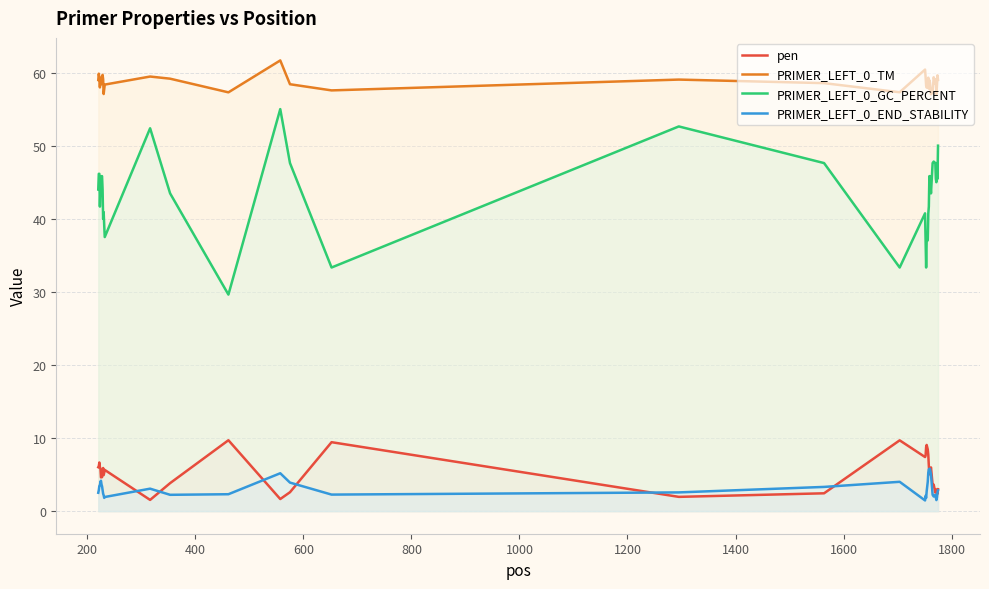

True or false: PRIMER_LEFT_0_TM and PRIMER_LEFT_0_END_STABILITY cross at least once.

False